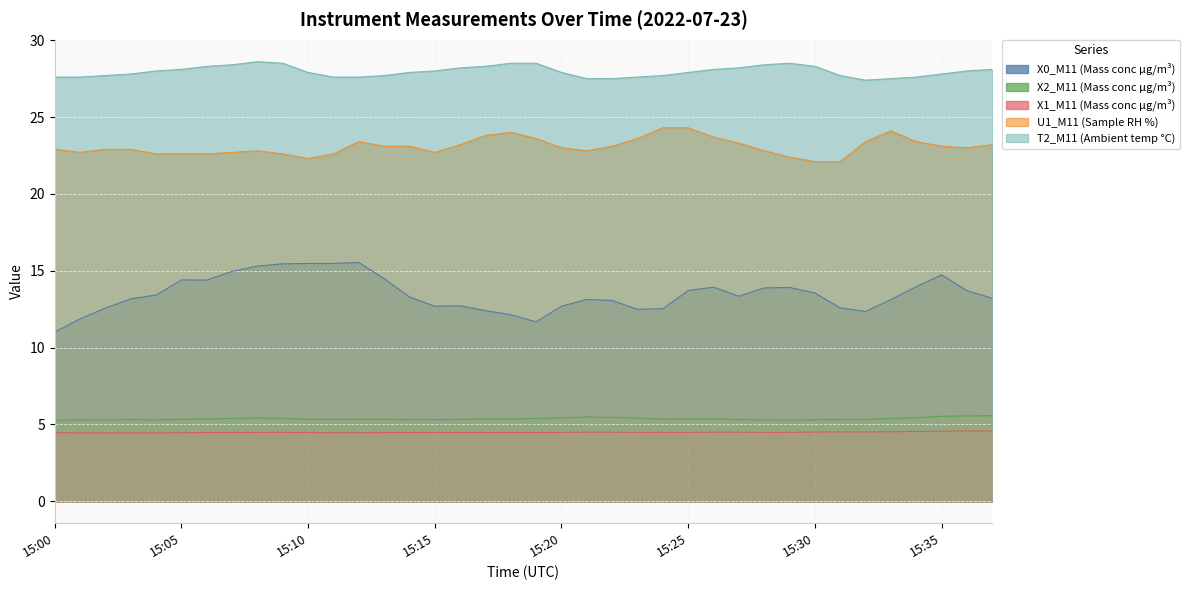

The value of X0_M11 (Mass conc μg/m³) at 15:32 is 12.3. True or false?

True